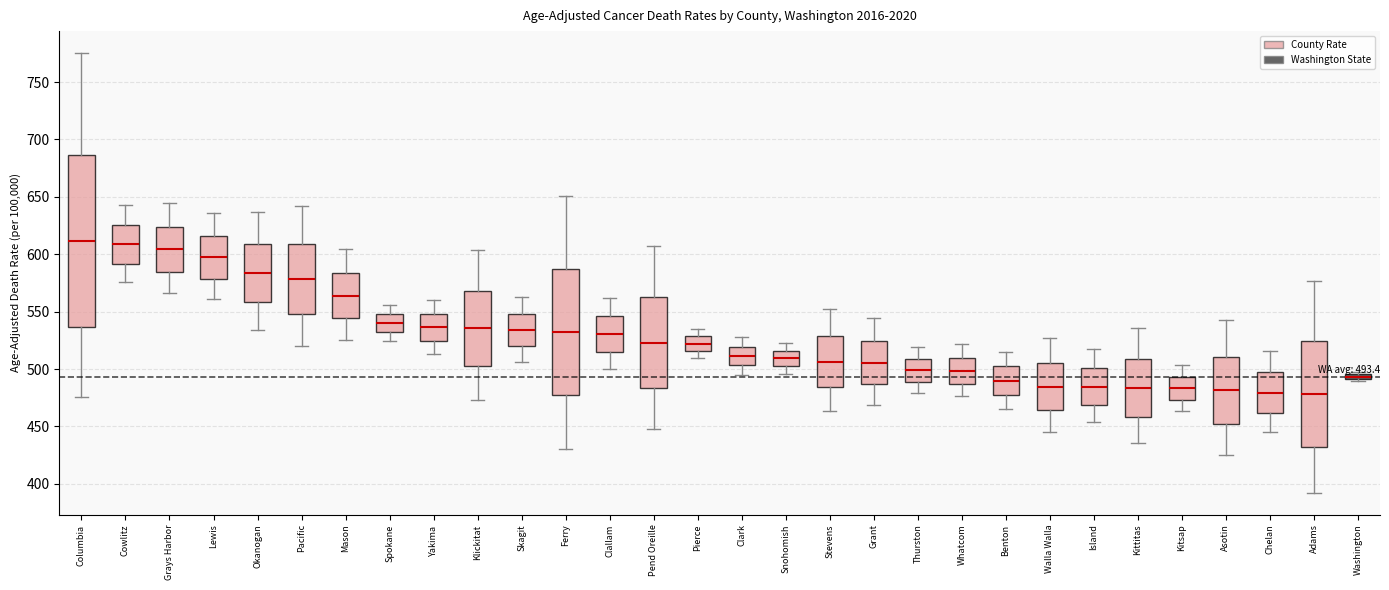

Comparing the boxes themselves (not the whiskers), which one is the tallest?

Columbia